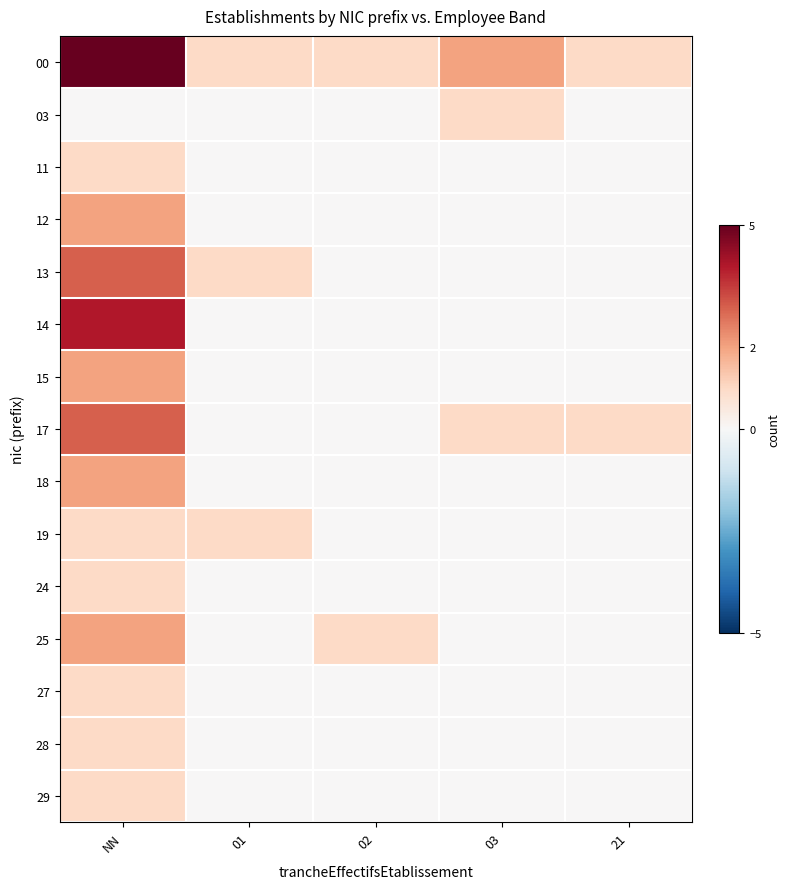

Which series has the largest total across all categories?

00